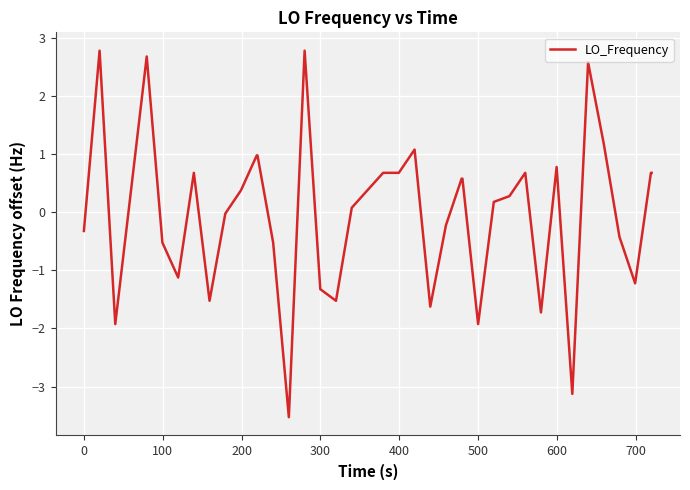

What is the difference between the maximum and minimum values?

6.3